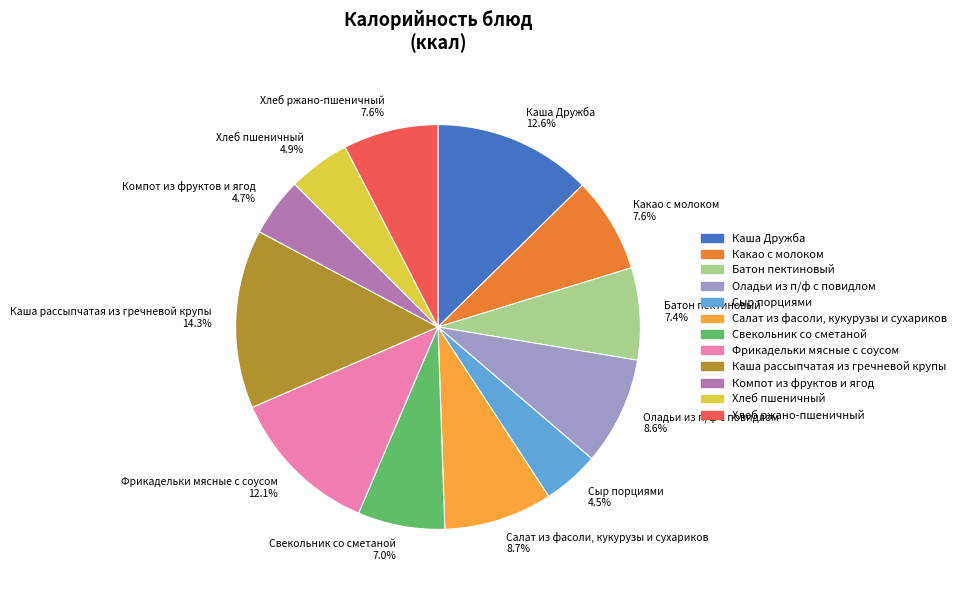

The Хлеб пшеничный slice represents 5% of the pie. True or false?

True